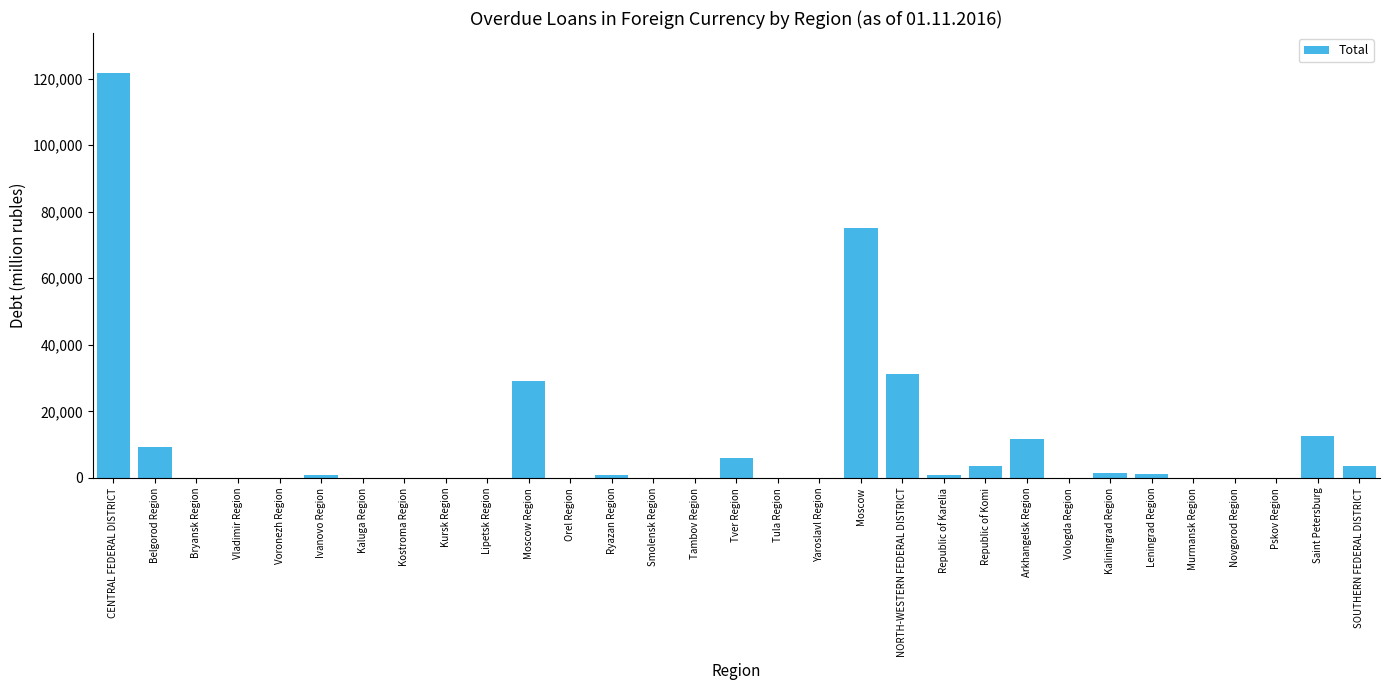

Does the chart contain stacked bars?

No